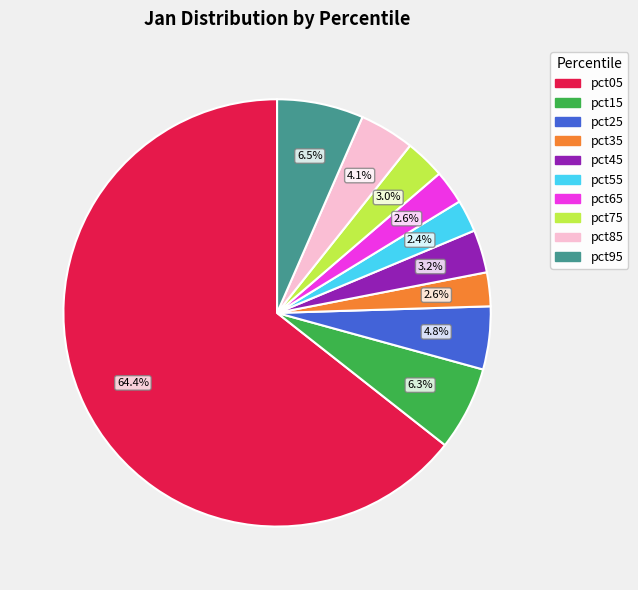

What is the largest slice in the pie chart?

pct05